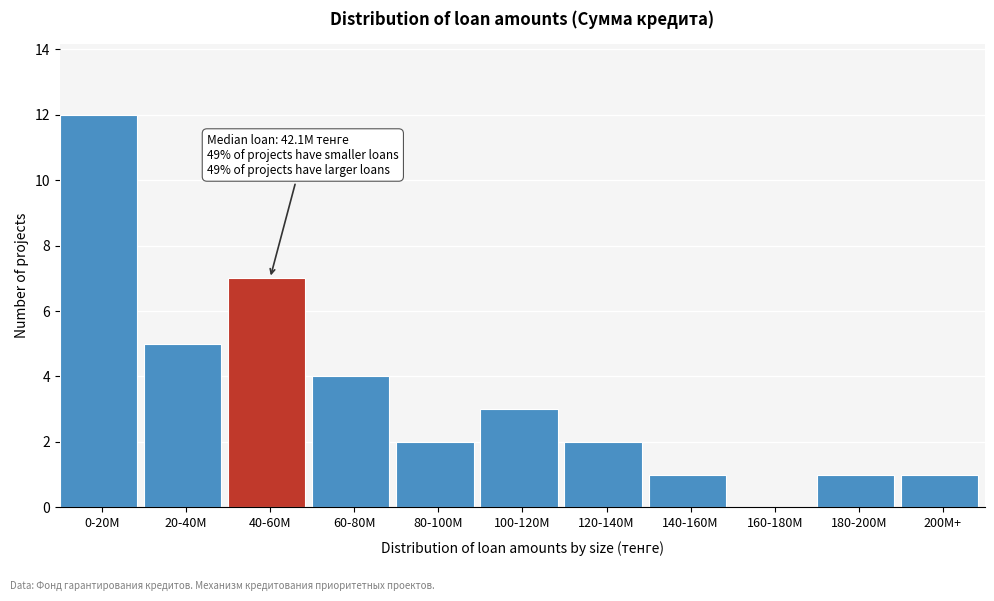

Reading left to right, transcribe all the data shown in this chart.

0-20M=12	20-40M=5	40-60M=7	60-80M=4	80-100M=2	100-120M=3	120-140M=2	140-160M=1	160-180M=0	180-200M=1	200M+=1